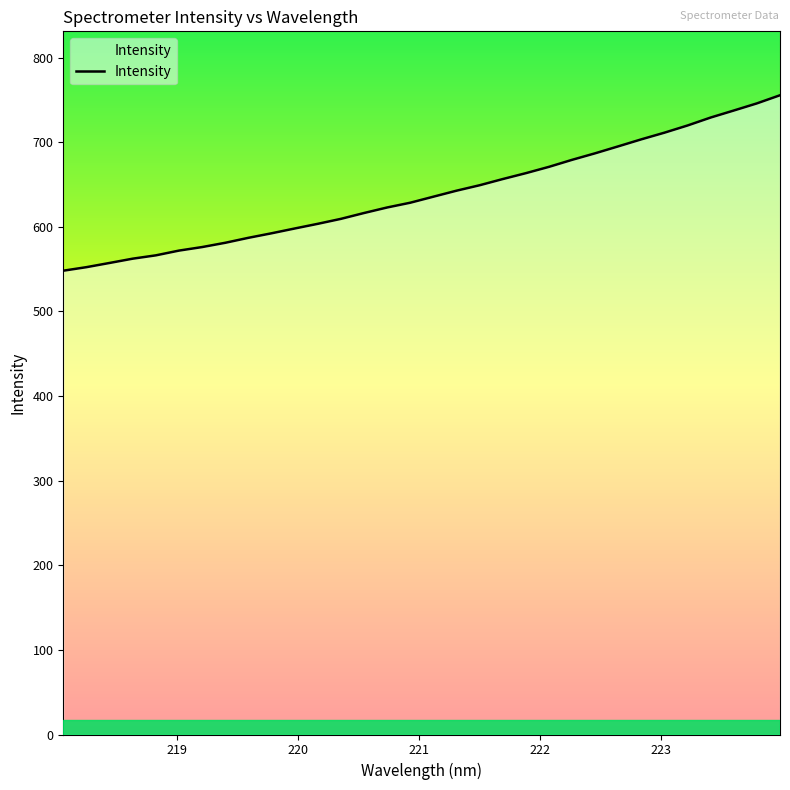

What is the smallest value displayed?

548.1